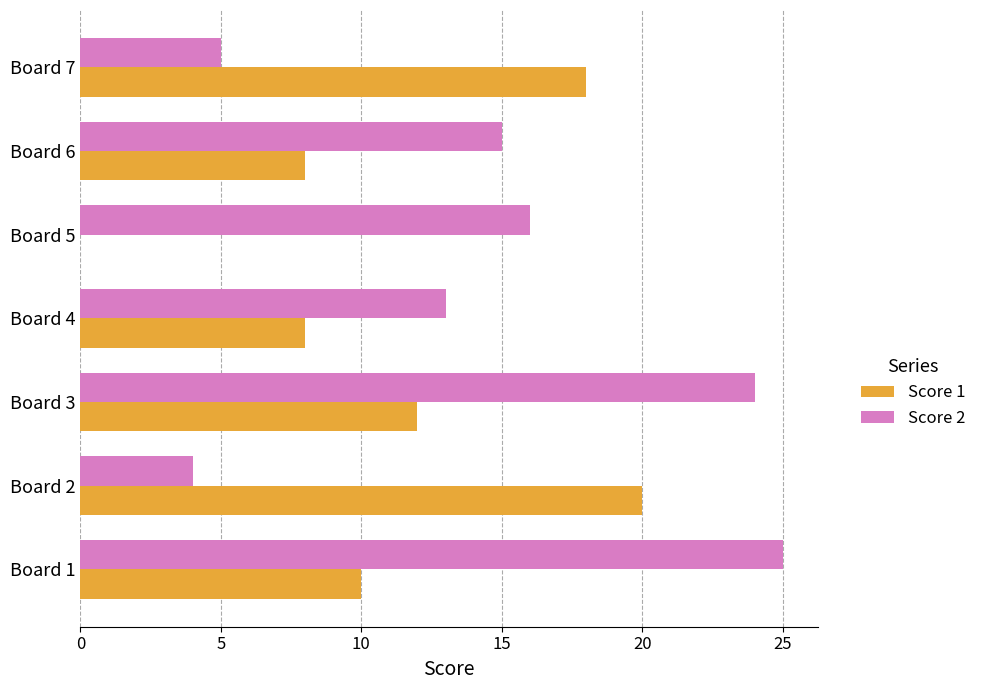

Which series has the largest total across all categories?

Score 2